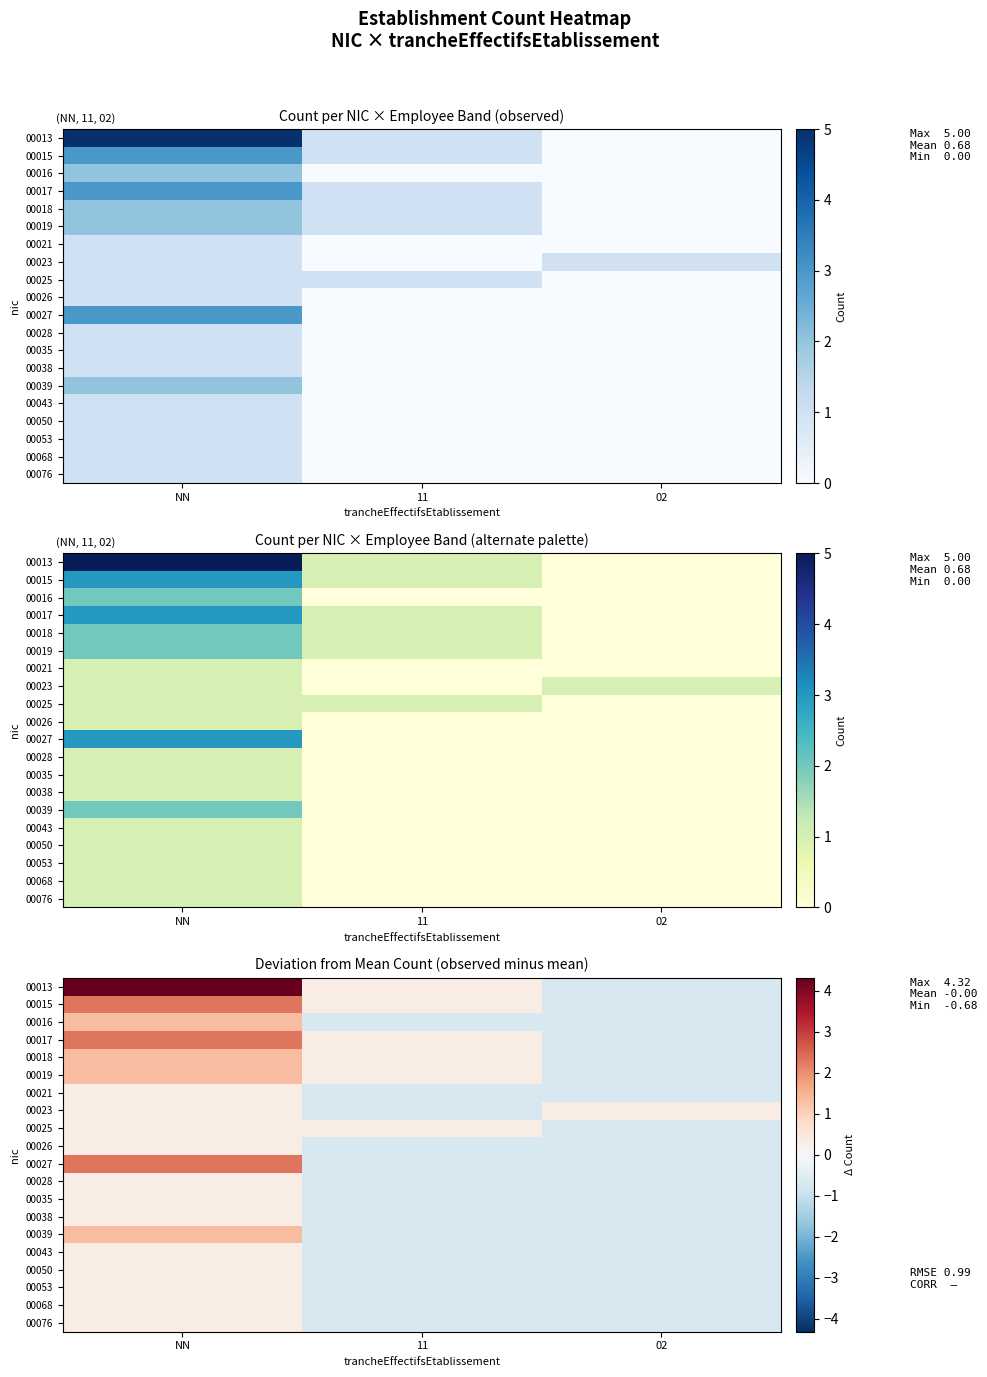

The 00017 series shows -0.7 at 02. True or false?

True